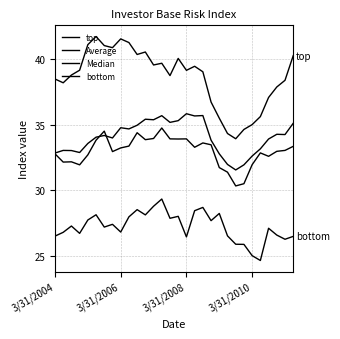

At which category does the chart reach its peak across all series?

5